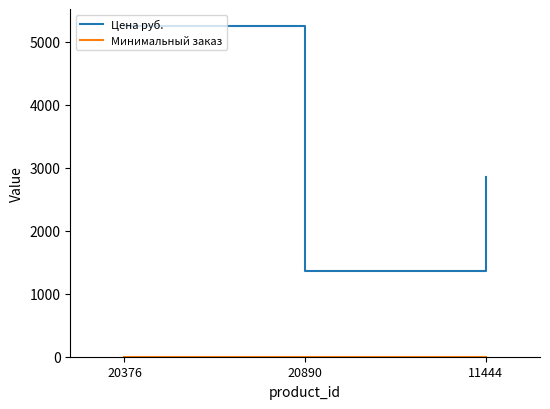

What is the minimum value for Цена руб.?

1361